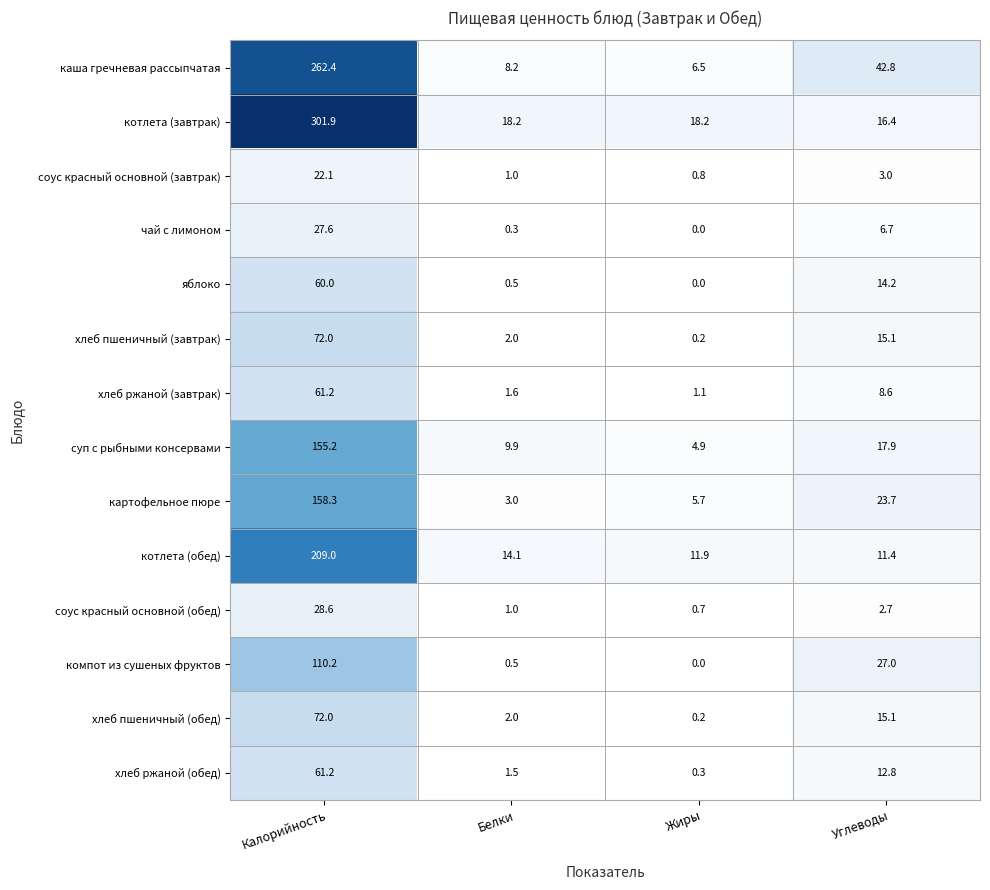

What is the greatest value displayed?

301.9